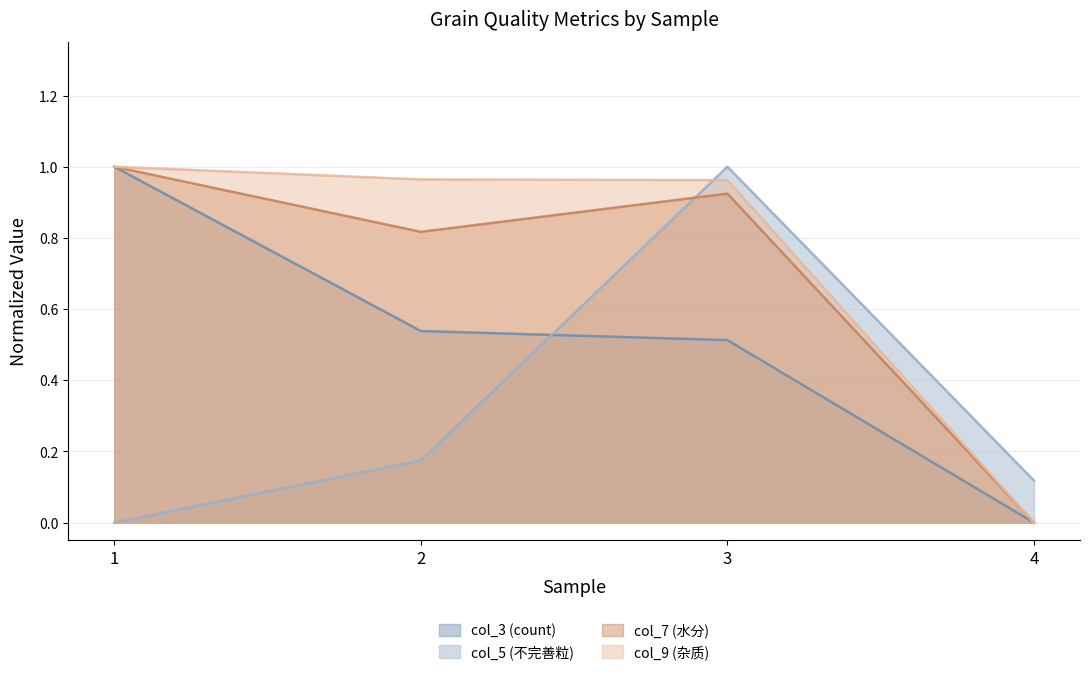

True or false: col_5 (不完善粒) and col_3 (count) intersect in this chart.

True